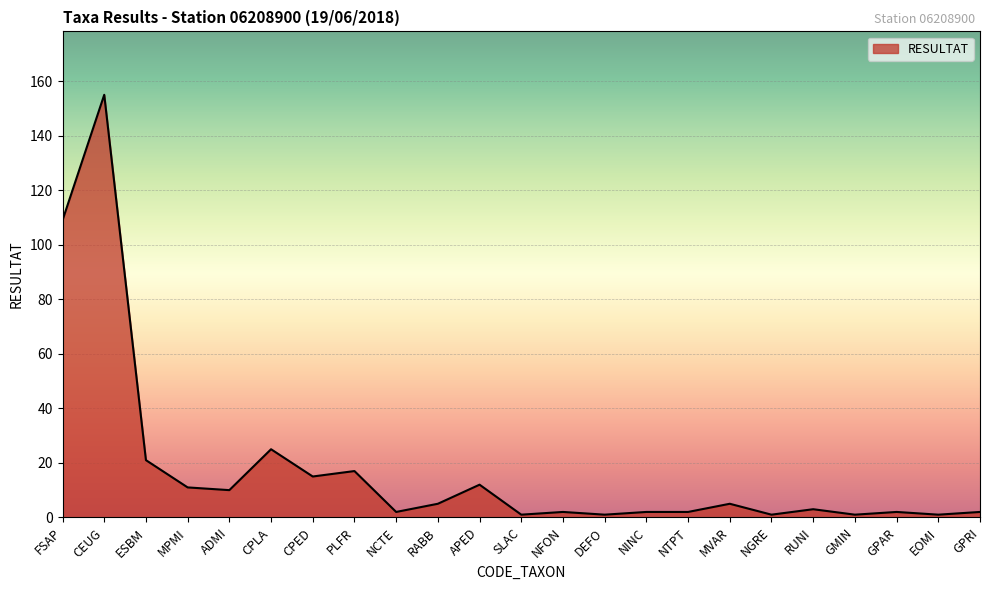

Does the chart display data point markers on the line(s)?

No